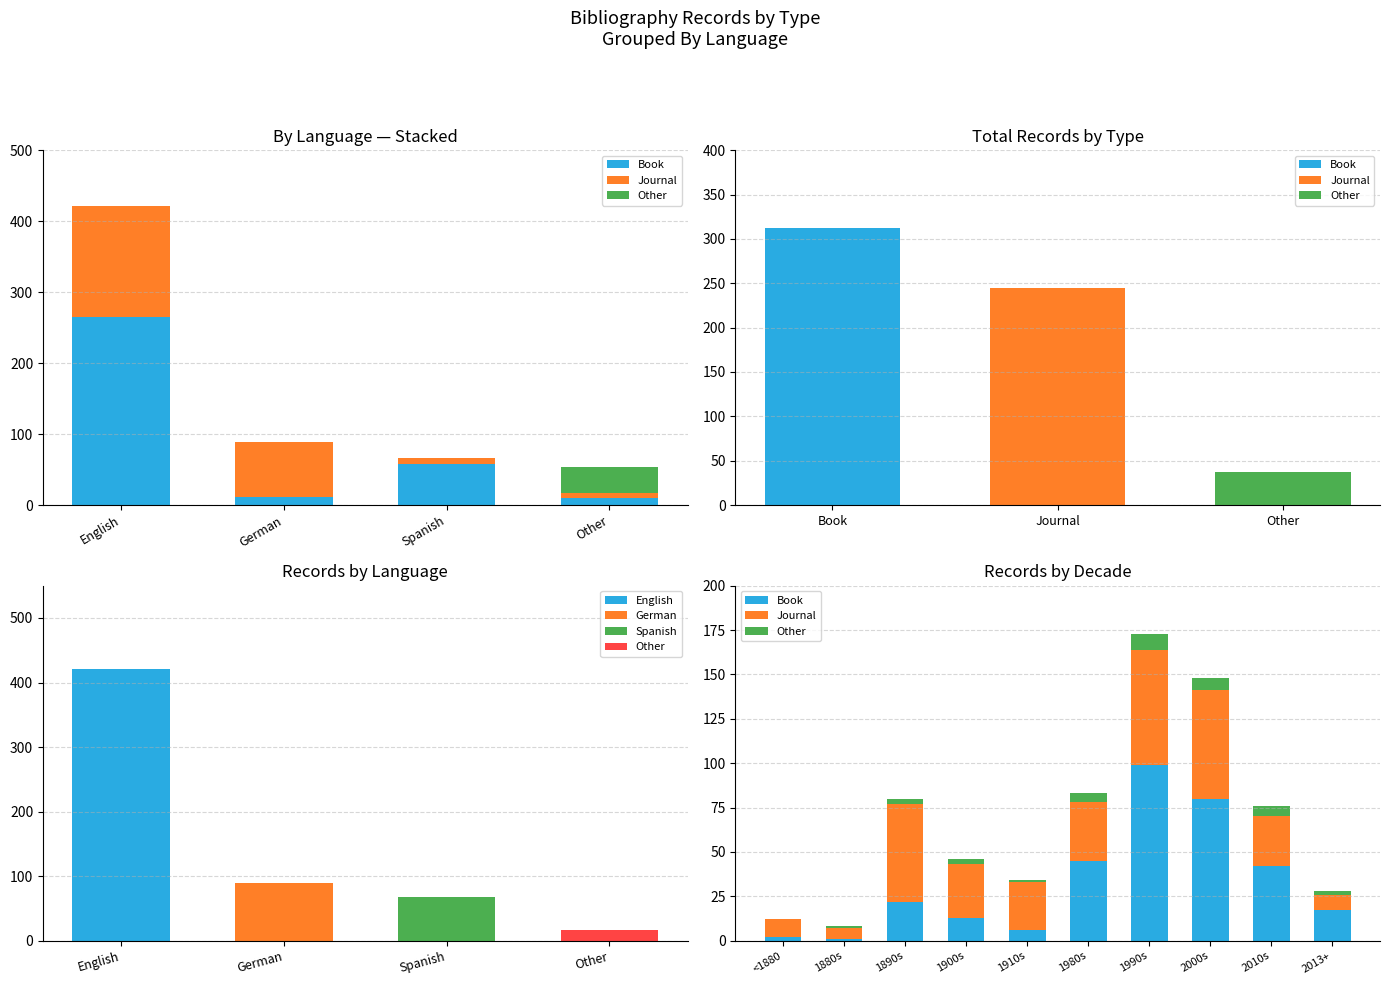

Which series has the largest range (max minus min)?

Book